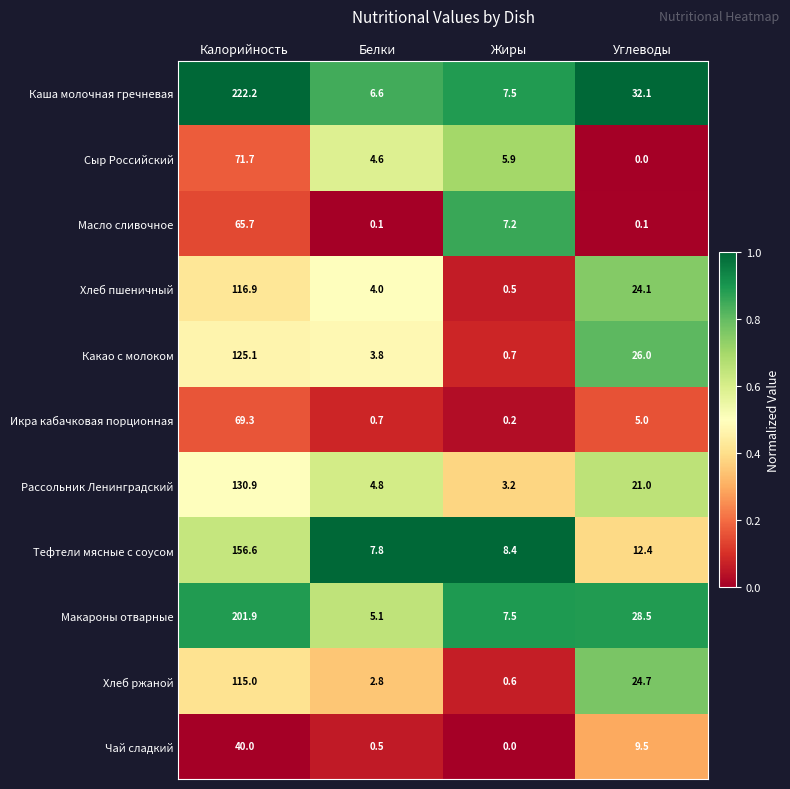

The Каша молочная гречневая series shows 9.9 at Жиры. True or false?

False